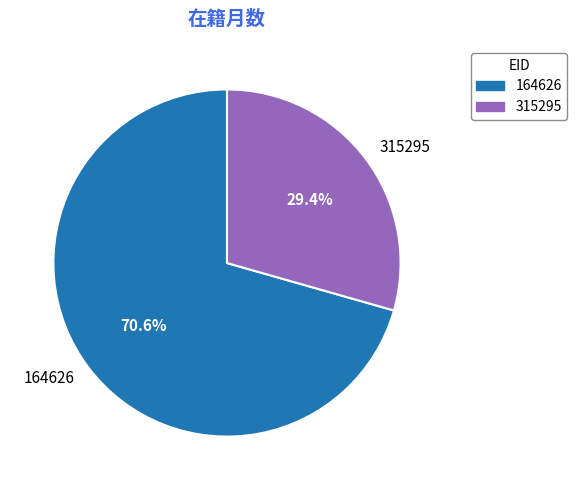

What percentage is the 164626 slice, to the nearest percent?

71%